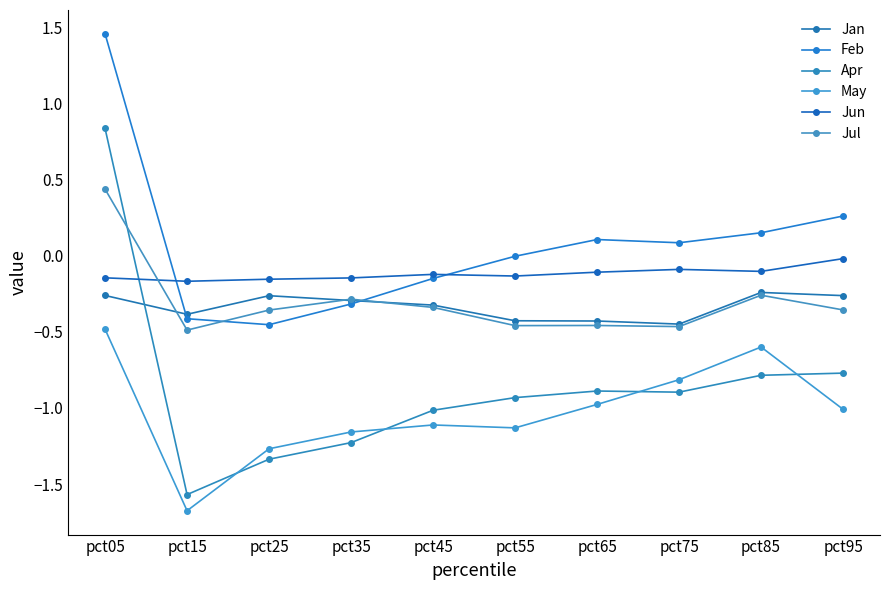

How many lines are shown in the chart?

6